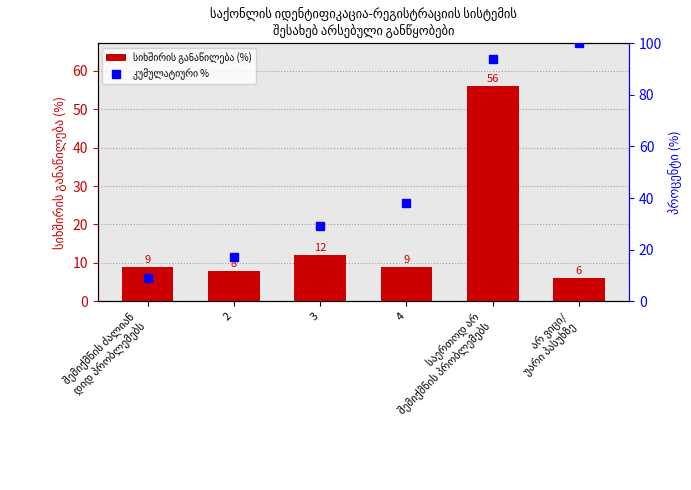

At which label is კუმულატიური % closest to 54?

4